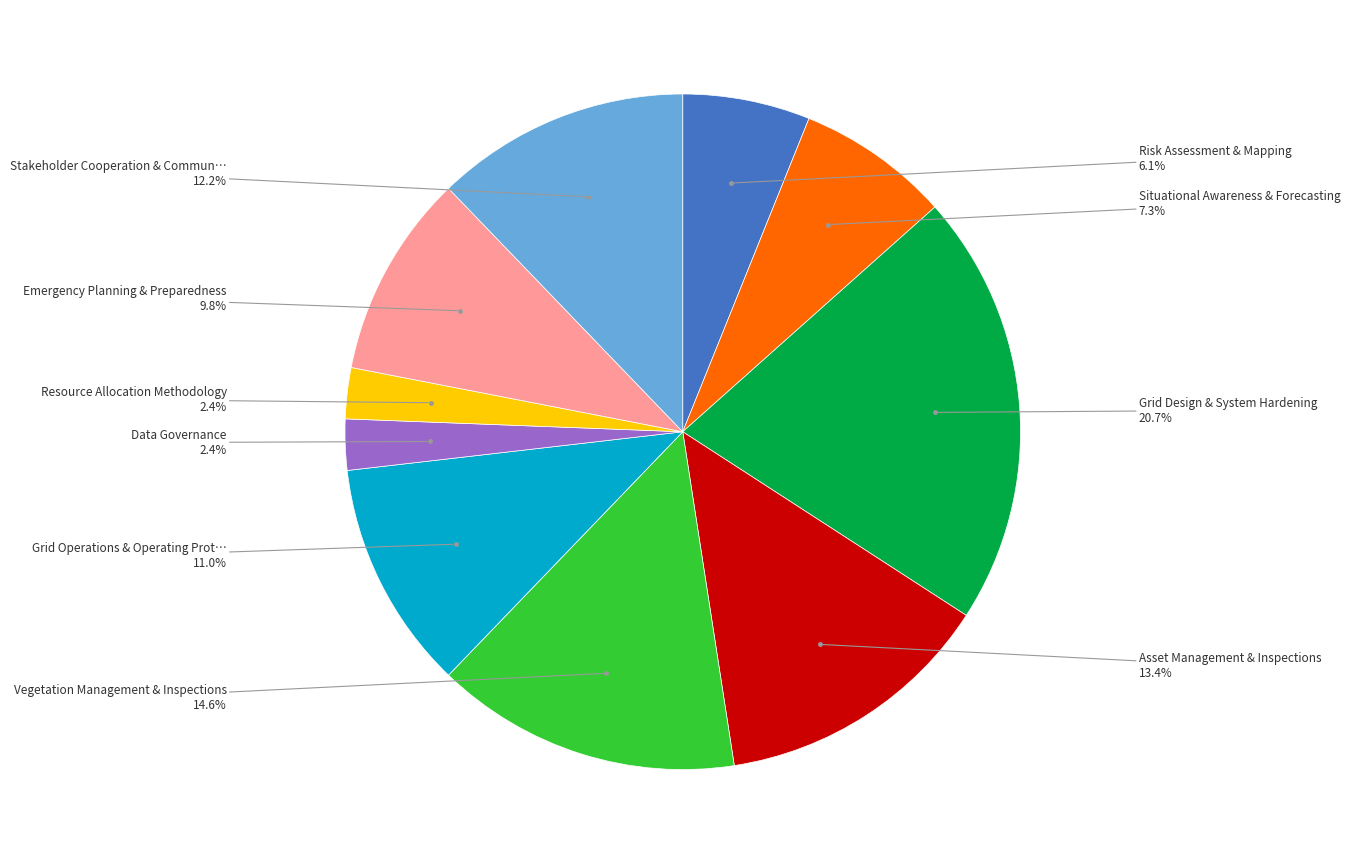

Is there any slice that represents more than half of the pie?

No